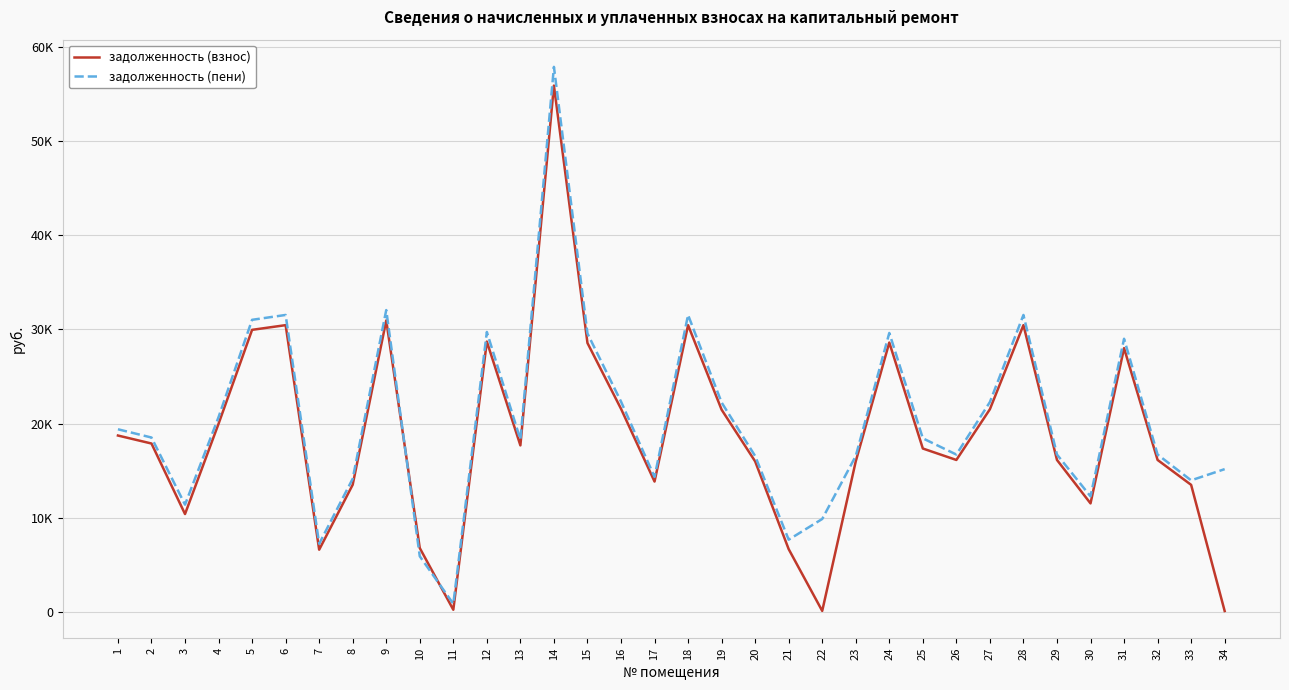

What is the sum of all задолженность (пени) values?

691600.5